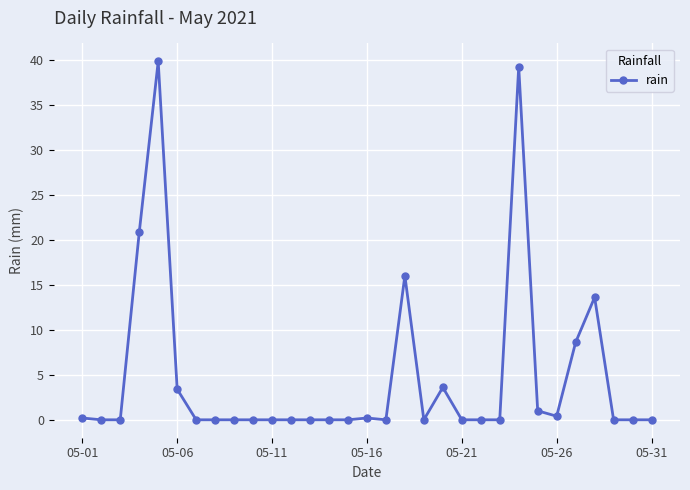

What is the sum of all values?

146.8